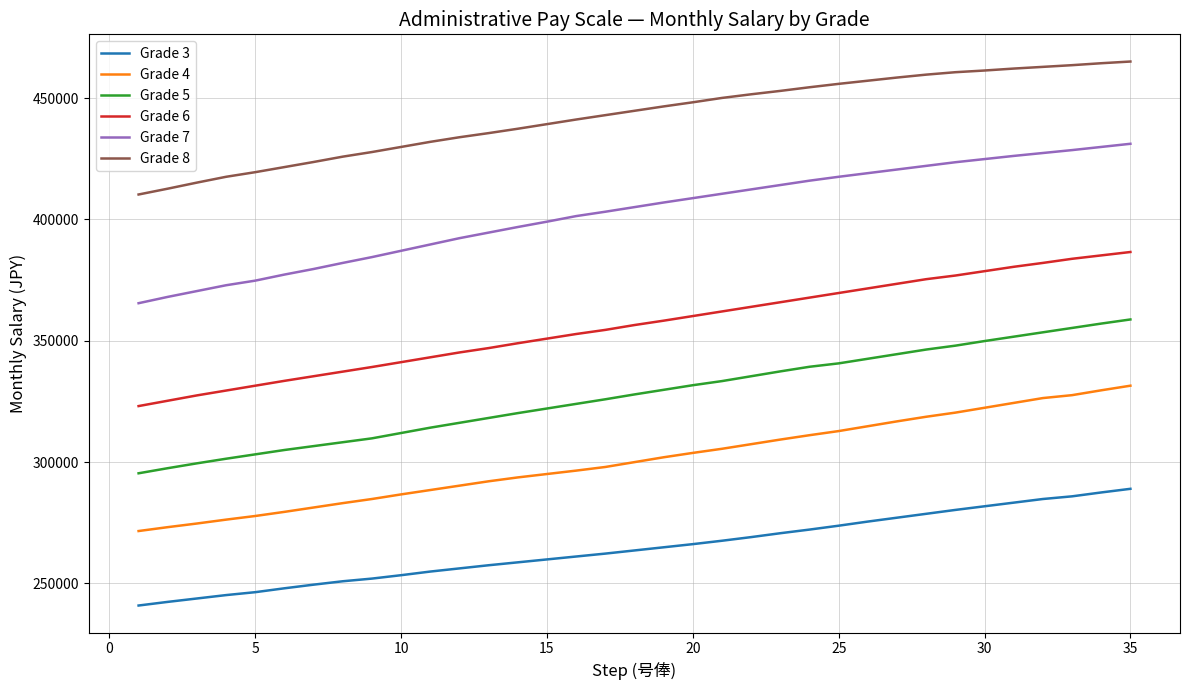

How many series are shown in this chart?

6